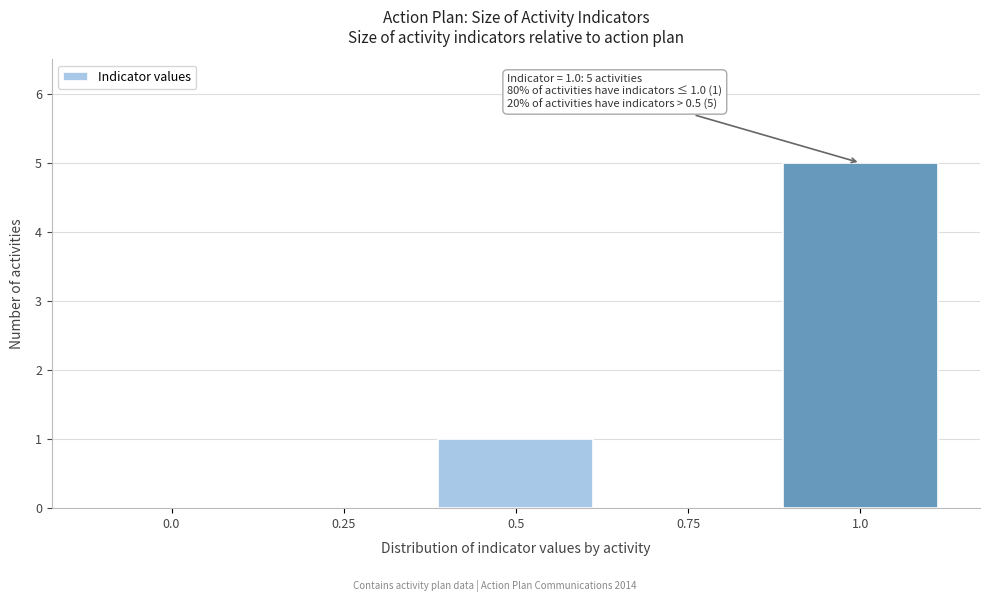

Reading right to left, list all the values displayed in this chart.

1.0=5	0.75=0	0.5=1	0.25=0	0.0=0